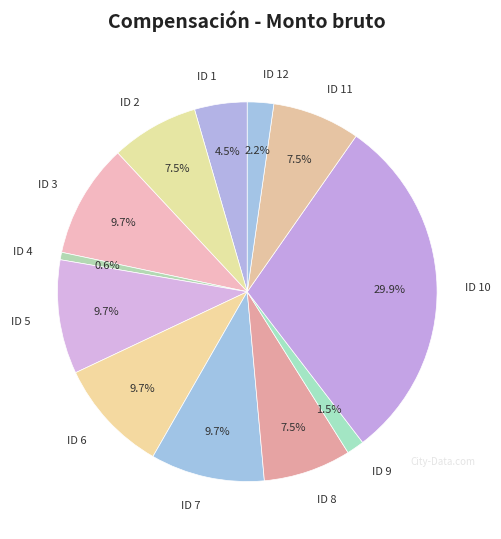

Is the sum of ID 7 and ID 6 greater than half?

No